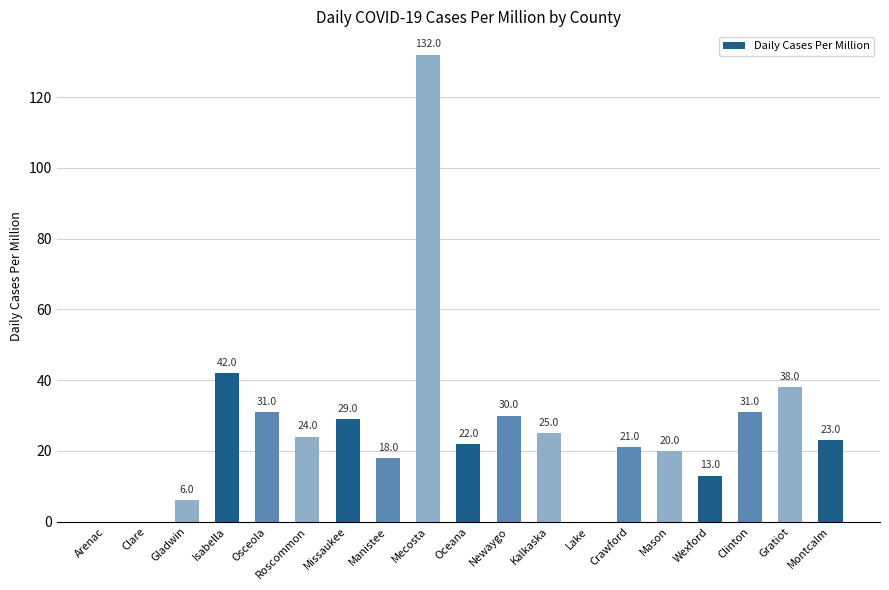

What is the average value?

27